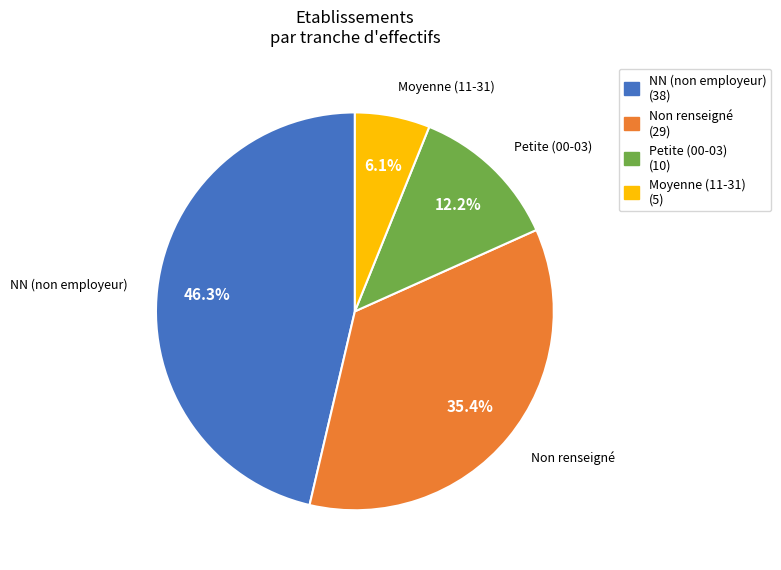

Rank the categories by value from highest to lowest.

NN (non employeur) (38), Non renseigné (29), Petite (00-03) (10), Moyenne (11-31) (5)